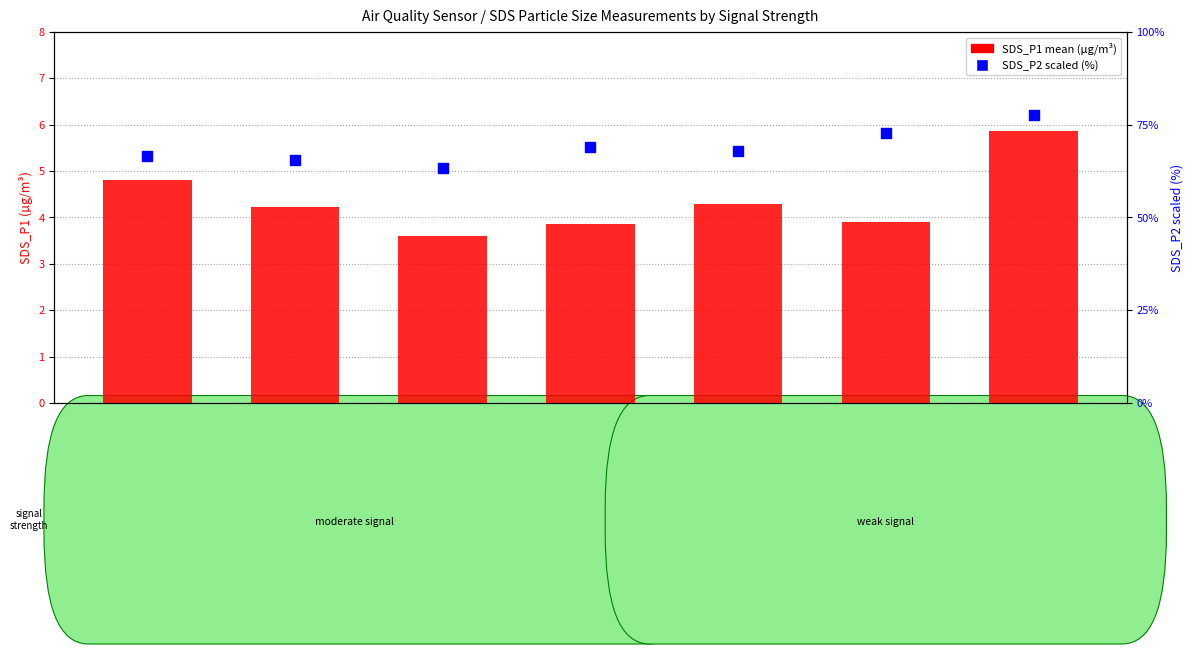

Which series has the widest spread of Y values?

SDS_P2 (scaled %)